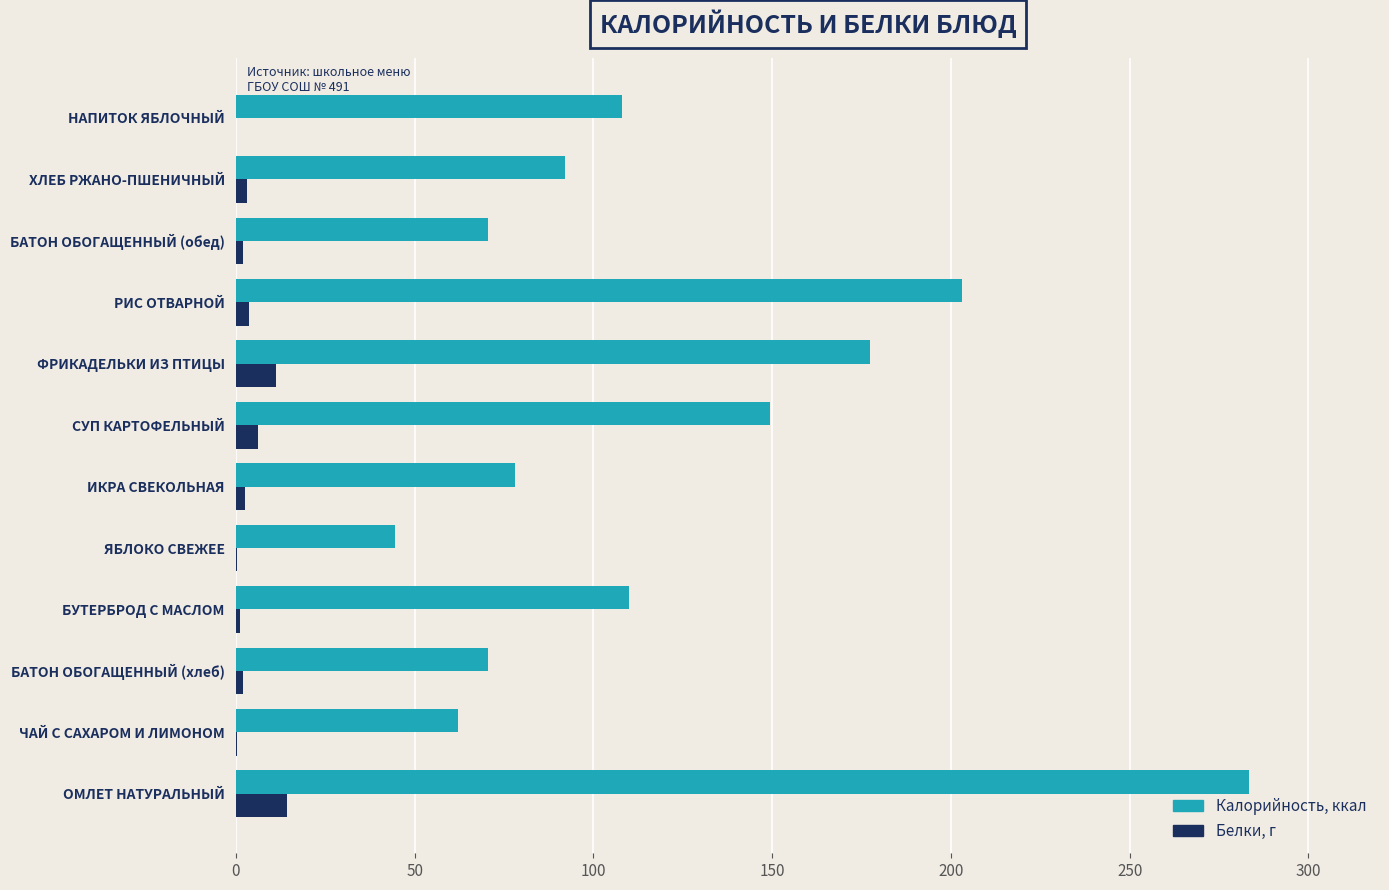

At which category is the sum across all series the highest?

ОМЛЕТ НАТУРАЛЬНЫЙ